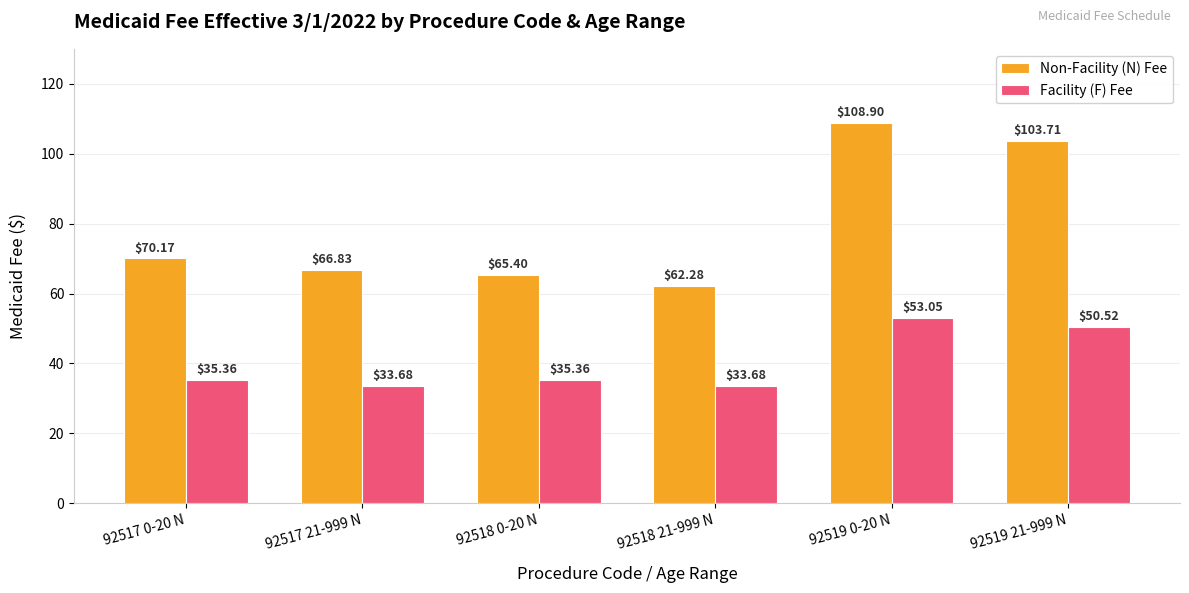

Which series changed the most between 92518 0-20 N and 92518 21-999 N?

Non-Facility (N) Fee